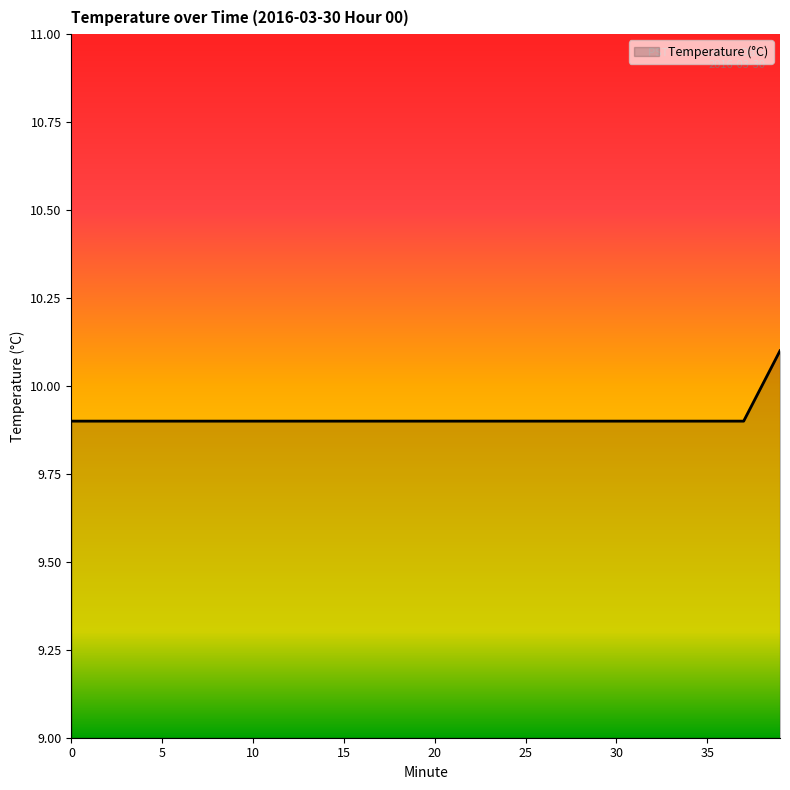

What is the greatest value displayed?

10.1